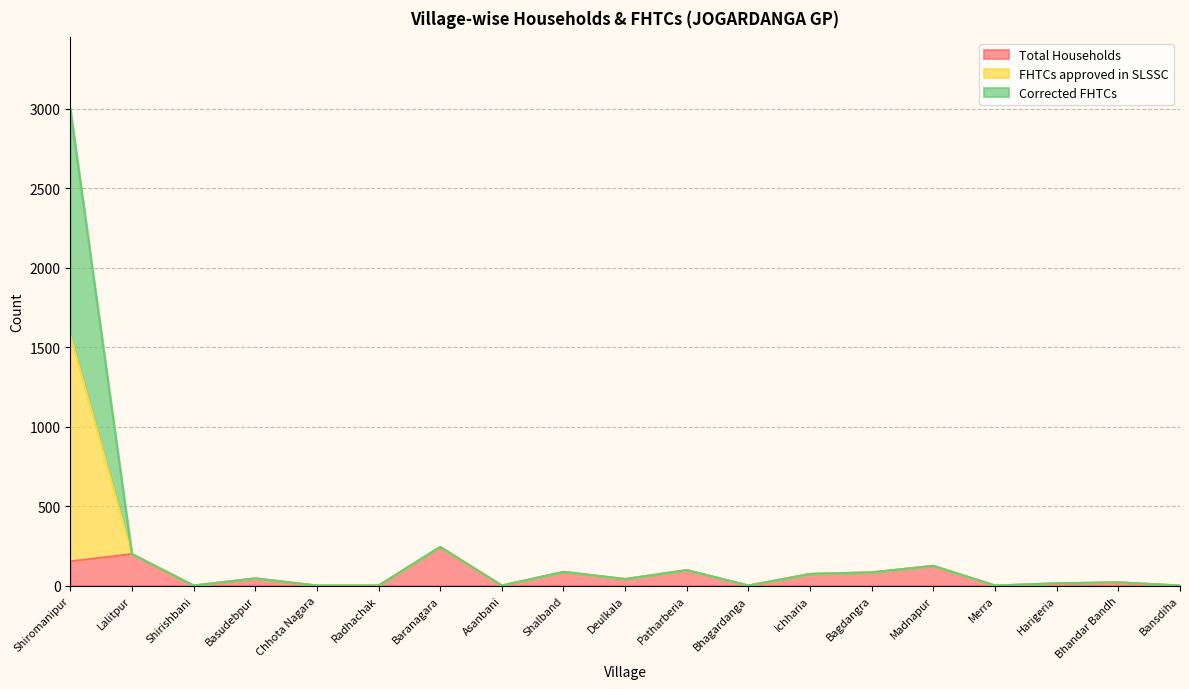

Does the chart display data point markers on the line(s)?

No